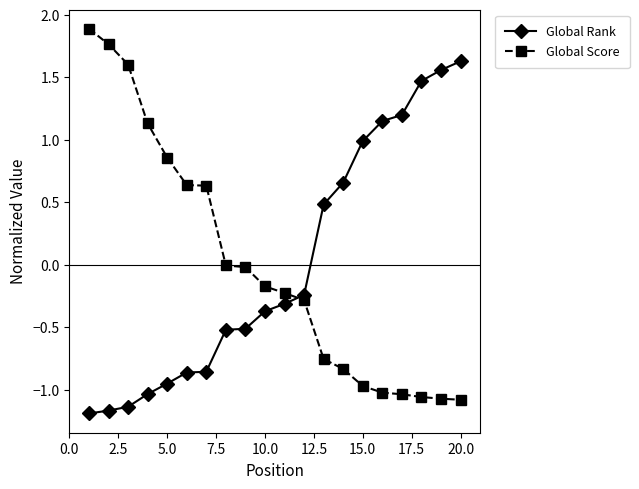

What is the difference between the maximum and minimum values in the Global Rank series?

2.8